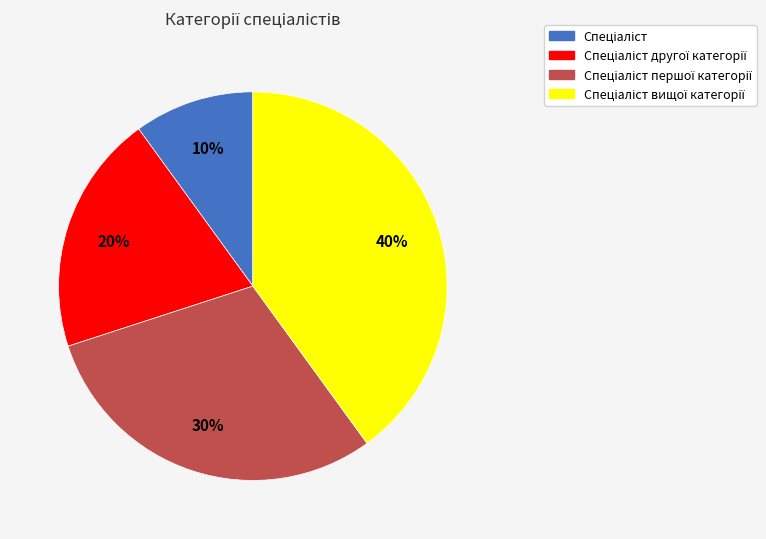

To the nearest percent, what is the average slice percentage?

25%